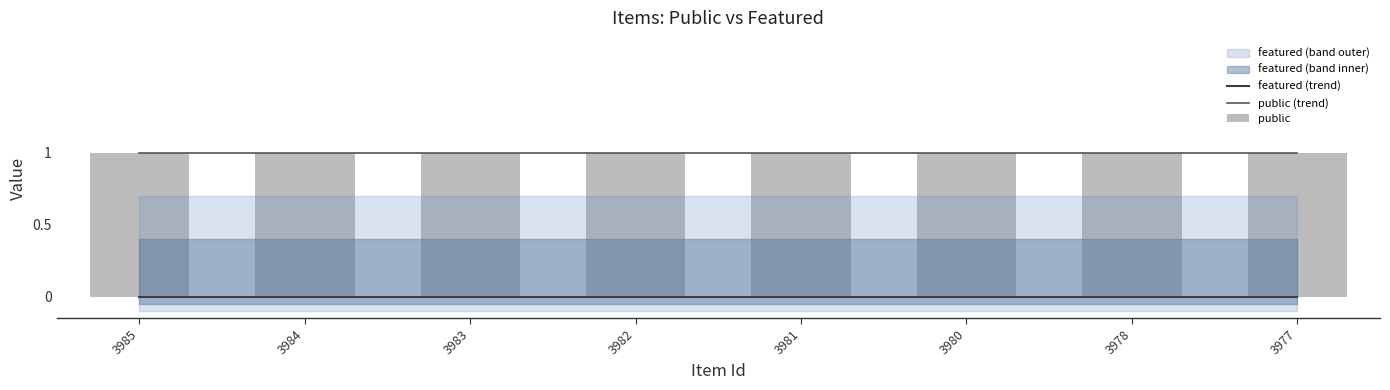

Reading left to right, extract all data points from this chart.

featured (trend): 0	0	0	0	0	0	0	0
public (trend): 1	1	1	1	1	1	1	1
public: 1	1	1	1	1	1	1	1